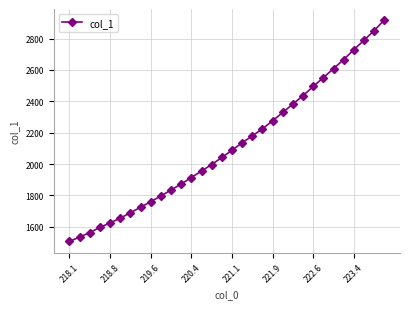

What is the value of the 25th point from the left?

2494.7